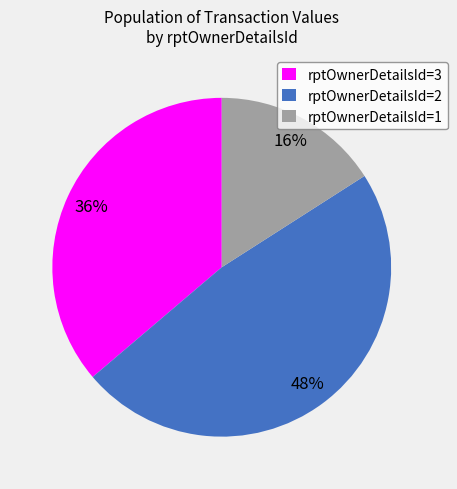

True or false: rptOwnerDetailsId=2 accounts for 55% of the total.

False